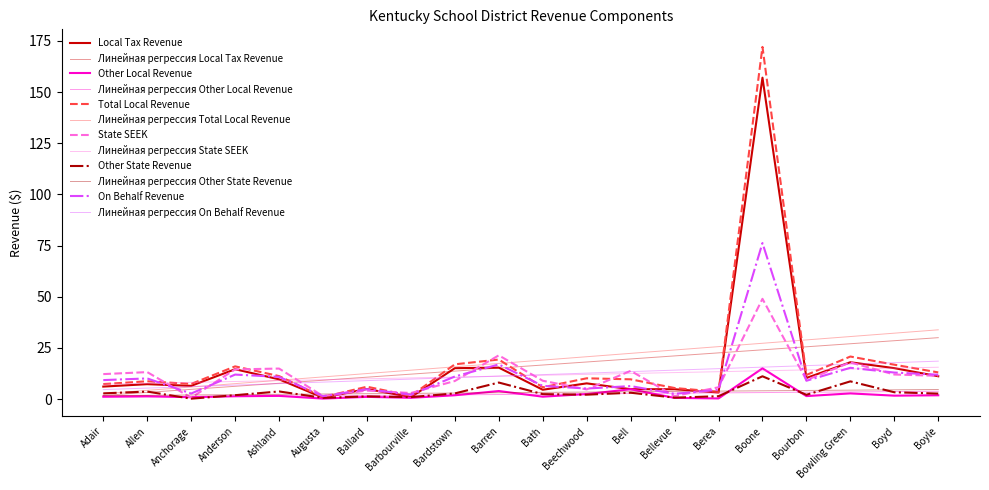

Reading left to right, extract all data points from this chart.

Local Tax Revenue: Adair=6.1	Allen=7.3	Anchorage=6.5	Anderson=14.6	Ashland=9.7	Augusta=0.7	Ballard=5.0	Barbourville=1.0	Bardstown=15.1	Barren=15.4	Bath=4.6	Beechwood=7.7	Bell=4.9	Bellevue=4.8	Berea=3.2	Boone=157.1	Bourbon=10.3	Bowling Green=18.0	Boyd=15.1	Boyle=11.2
Other Local Revenue: Adair=1.2	Allen=1.4	Anchorage=0.9	Anderson=1.4	Ashland=1.6	Augusta=0.3	Ballard=1.1	Barbourville=0.6	Bardstown=1.9	Barren=4.0	Bath=1.2	Beechwood=2.5	Bell=4.8	Bellevue=0.6	Berea=0.3	Boone=15.0	Bourbon=1.5	Bowling Green=2.8	Boyd=1.7	Boyle=1.9
Total Local Revenue: Adair=7.4	Allen=8.7	Anchorage=7.4	Anderson=16.0	Ashland=11.3	Augusta=1.0	Ballard=6.1	Barbourville=1.6	Bardstown=17.0	Barren=19.3	Bath=5.8	Beechwood=10.2	Bell=9.7	Bellevue=5.4	Berea=3.6	Boone=172.1	Bourbon=11.8	Bowling Green=20.8	Boyd=16.8	Boyle=13.0
State SEEK: Adair=12.2	Allen=13.2	Anchorage=0.7	Anderson=14.5	Ashland=14.9	Augusta=1.5	Ballard=4.2	Barbourville=3.0	Bardstown=8.9	Barren=21.4	Bath=9.0	Beechwood=4.7	Bell=13.8	Bellevue=1.5	Berea=5.8	Boone=49.0	Bourbon=9.3	Bowling Green=17.9	Boyd=12.0	Boyle=11.4
Other State Revenue: Adair=2.8	Allen=3.7	Anchorage=0.2	Anderson=1.9	Ashland=3.7	Augusta=0.6	Ballard=1.3	Barbourville=1.0	Bardstown=2.8	Barren=8.1	Bath=2.4	Beechwood=2.2	Bell=3.1	Bellevue=0.7	Berea=1.4	Boone=11.2	Bourbon=2.1	Bowling Green=8.7	Boyd=3.4	Boyle=2.7
On Behalf Revenue: Adair=9.3	Allen=10.1	Anchorage=2.7	Anderson=12.0	Ashland=10.9	Augusta=1.4	Ballard=4.9	Barbourville=2.2	Bardstown=11.1	Barren=16.9	Bath=6.5	Beechwood=5.2	Bell=6.4	Bellevue=2.6	Berea=4.6	Boone=76.3	Bourbon=9.0	Bowling Green=15.3	Boyd=13.0	Boyle=11.9